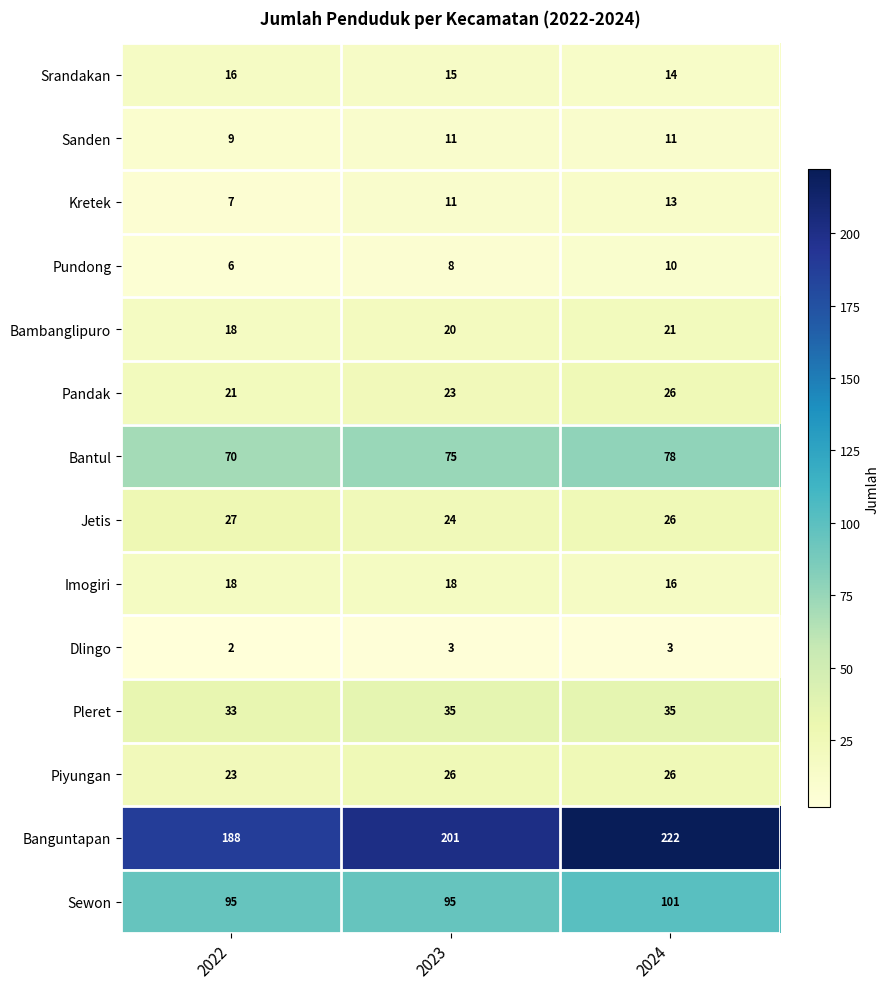

Count the Kretek values in the range 7 to 13.

3